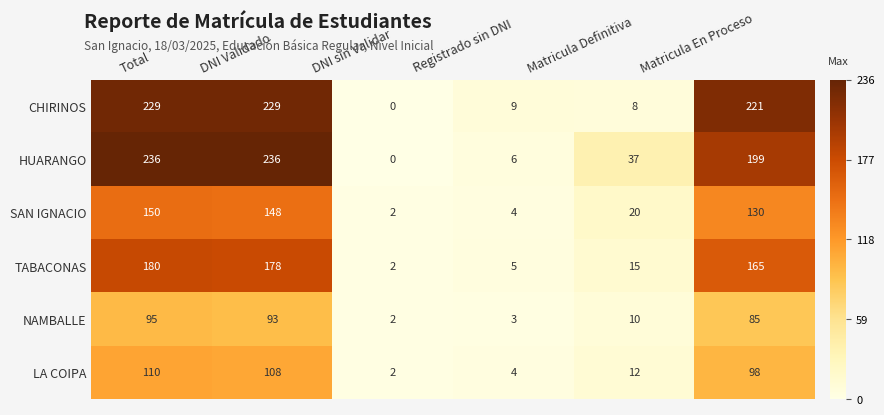

How many series are shown in this chart?

6